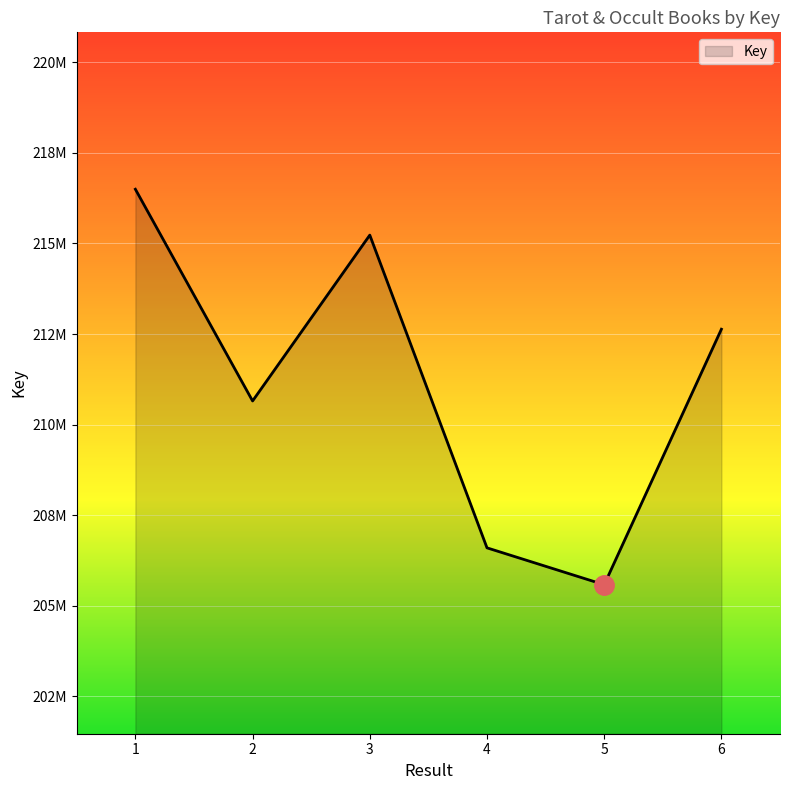

What is the difference between the maximum and minimum values?

10914777